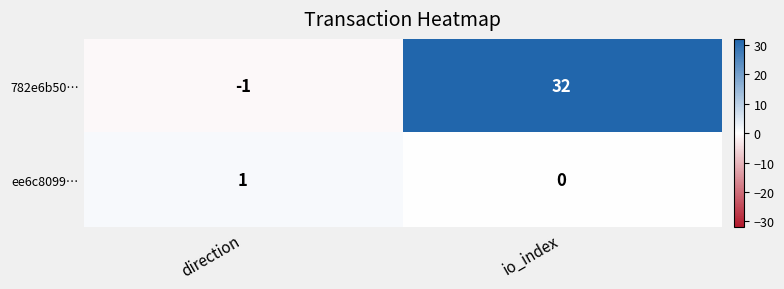

At direction, list the series in order from smallest to largest.

782e6b50…, ee6c8099…